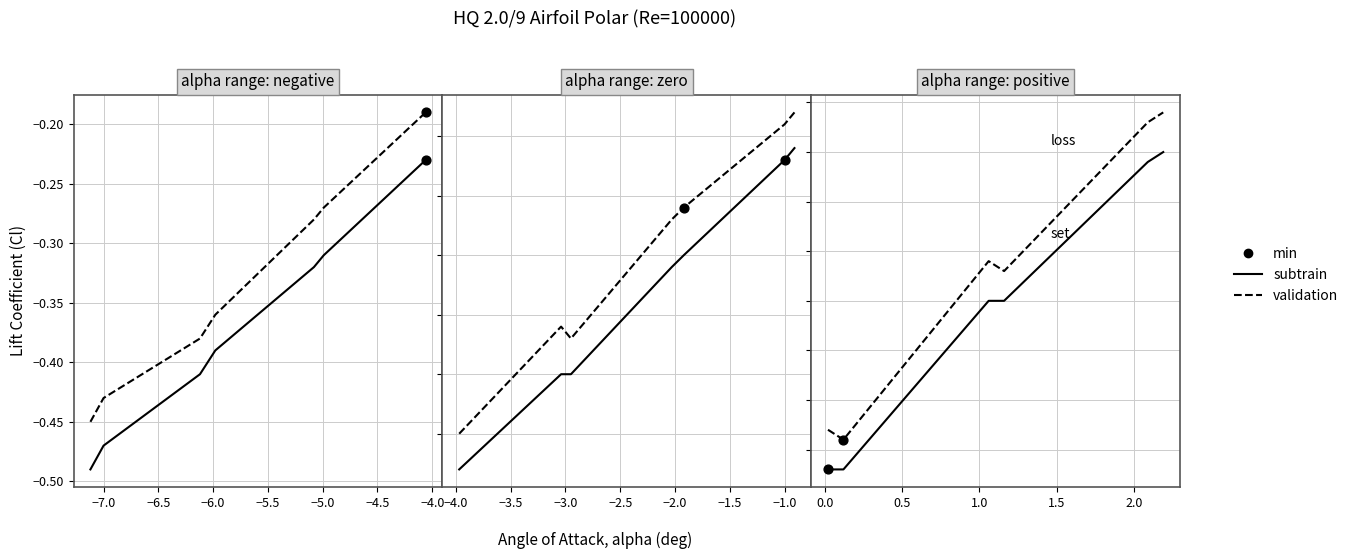

Which series has the largest total across all categories?

validation